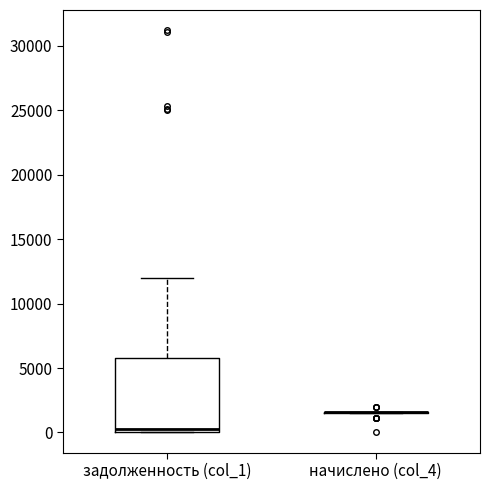

Reading left to right, read every box against the y-axis: the position of its median line, the range the box covers, and the ends of its whiskers. The values are not printed on the chart, so give them approximately, as read against the axis.

задолженность (col_1): median 500, box 0 to 6000, whiskers 0 to 12000
начислено (col_4): box collapsed to a line at 1500, whiskers 1500 to 1500